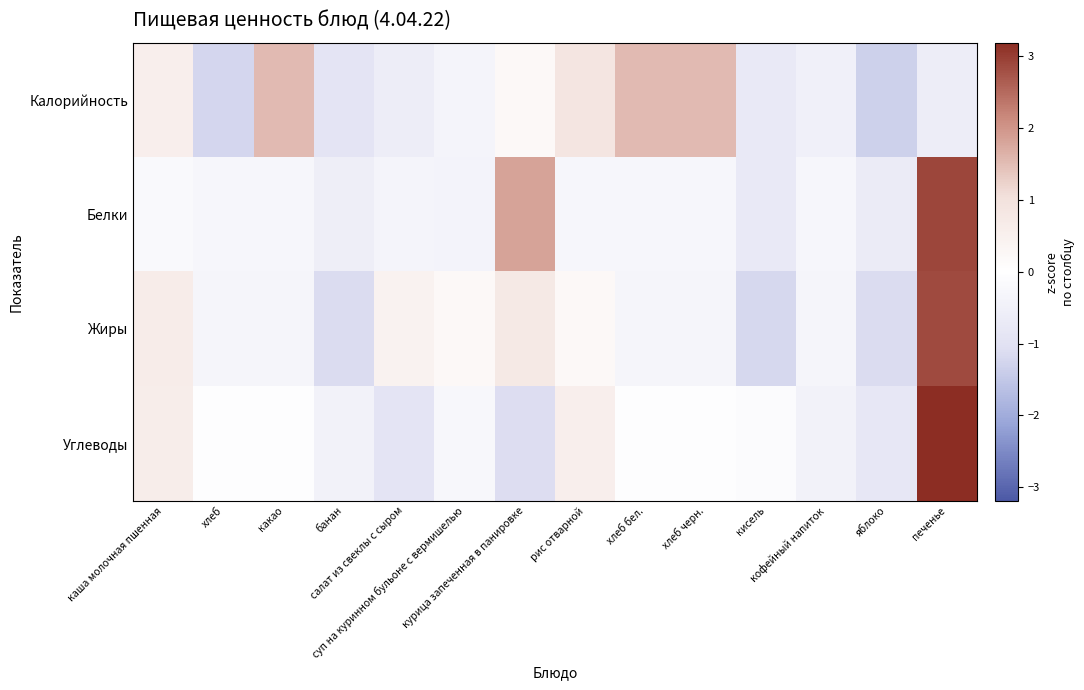

Reading left to right, transcribe all the data shown in this chart.

Калорийность: каша молочная пшенная=0.6	хлеб=-1.2	какао=1.5	банан=-0.9	салат из свеклы с сыром=-0.6	суп на куринном бульоне с вермишелью=-0.4	курица запеченная в панировке=0.2	рис отварной=0.9	хлеб бел.=1.5	хлеб черн.=1.5	кисель=-0.7	кофейный напиток=-0.5	яблоко=-1.3	печенье=-0.6
Белки: каша молочная пшенная=-0.2	хлеб=-0.3	какао=-0.3	банан=-0.6	салат из свеклы с сыром=-0.4	суп на куринном бульоне с вермишелью=-0.4	курица запеченная в панировке=1.8	рис отварной=-0.3	хлеб бел.=-0.3	хлеб черн.=-0.3	кисель=-0.7	кофейный напиток=-0.3	яблоко=-0.7	печенье=2.9
Жиры: каша молочная пшенная=0.6	хлеб=-0.3	какао=-0.3	банан=-1.1	салат из свеклы с сыром=0.4	суп на куринном бульоне с вермишелью=0.2	курица запеченная в панировке=0.7	рис отварной=0.2	хлеб бел.=-0.3	хлеб черн.=-0.3	кисель=-1.2	кофейный напиток=-0.3	яблоко=-1.1	печенье=2.9
Углеводы: каша молочная пшенная=0.6	хлеб=-0.1	какао=-0.1	банан=-0.4	салат из свеклы с сыром=-0.9	суп на куринном бульоне с вермишелью=-0.3	курица запеченная в панировке=-1.1	рис отварной=0.6	хлеб бел.=-0.1	хлеб черн.=-0.1	кисель=-0.1	кофейный напиток=-0.4	яблоко=-0.8	печенье=3.2